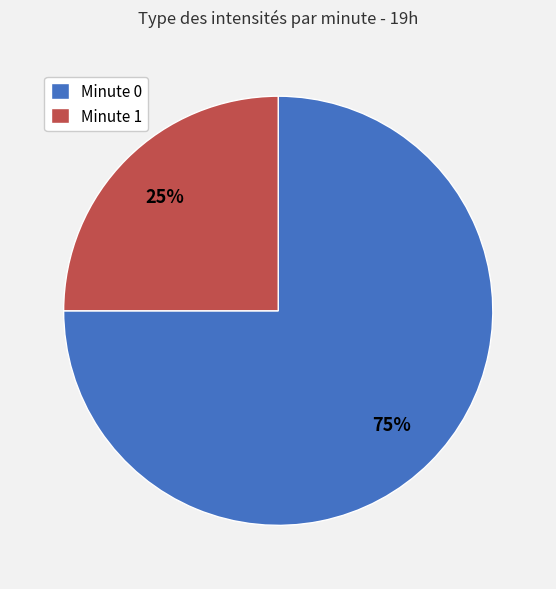

Is Minute 1 the majority of the pie?

No